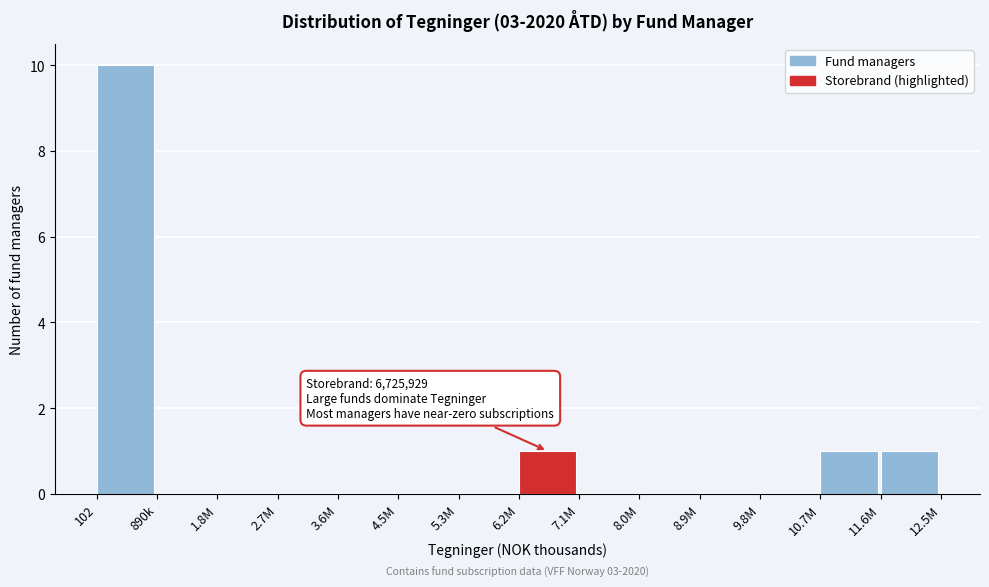

Reading right to left, what are all the values shown in this chart?

11.6M=1	10.7M=1	9.8M=0	8.9M=0	8.0M=0	7.1M=0	6.2M=1	5.3M=0	4.5M=0	3.6M=0	2.7M=0	1.8M=0	890k=0	102=10